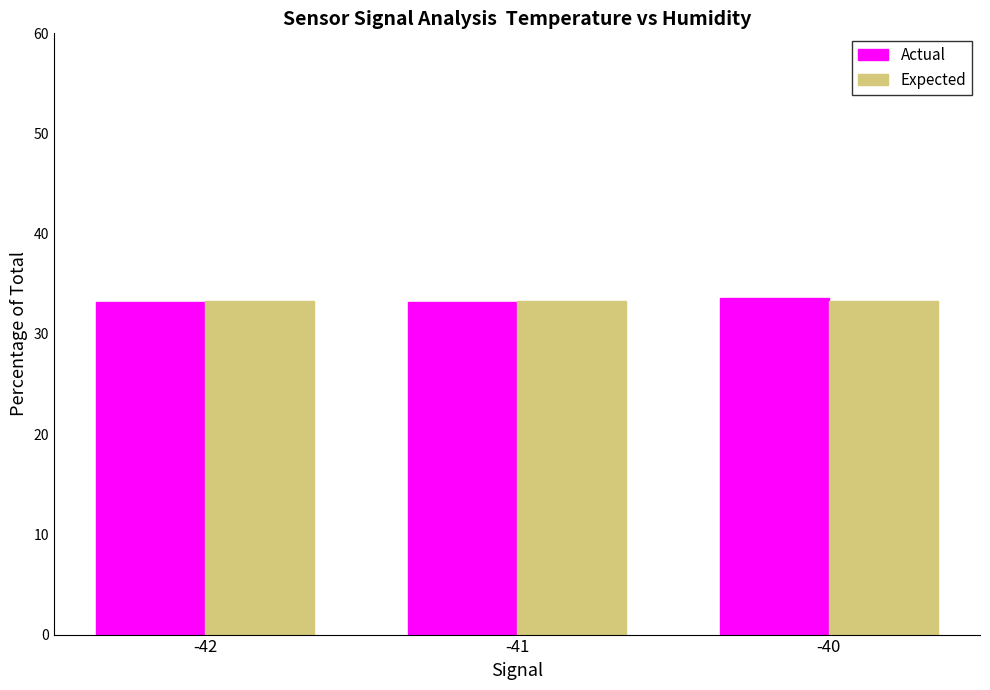

Are the bars horizontal?

No